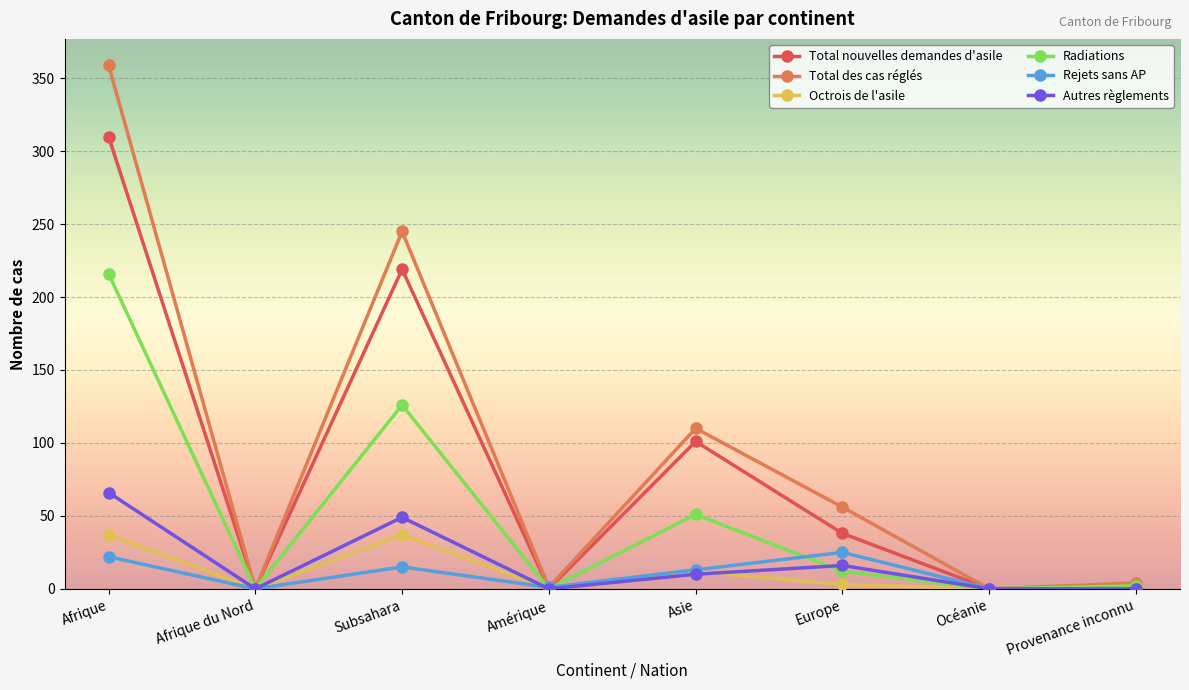

What is the total value across all series at Asie?

297